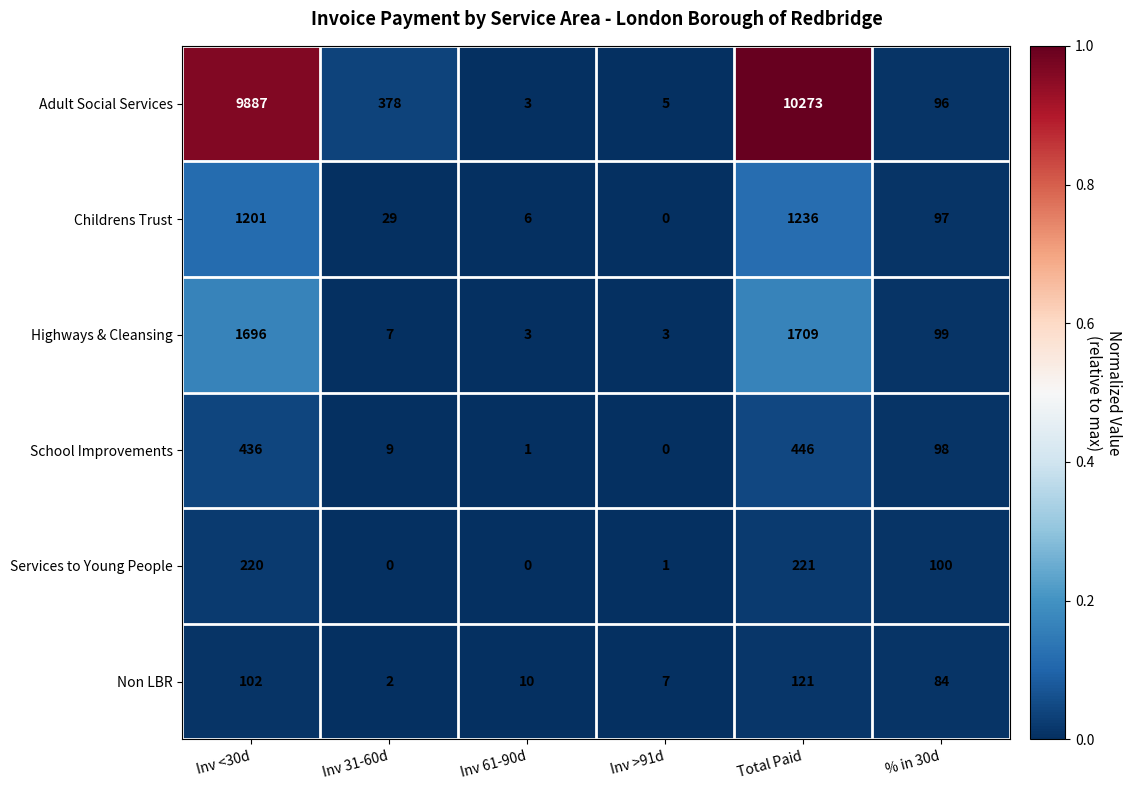

Which series changed the most between Inv <30d and Inv 61-90d?

Adult Social Services